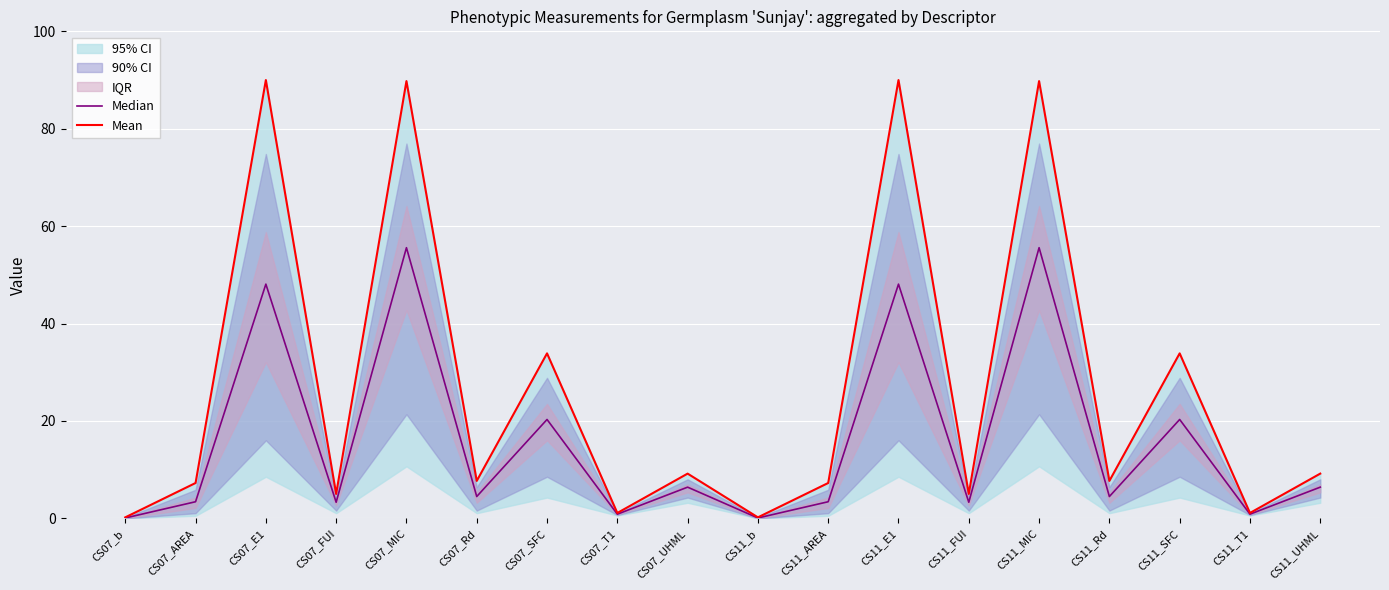

Rank the categories by Mean value from lowest to highest.

CS07_b, CS11_b, CS07_T1, CS11_T1, CS07_FUI, CS11_FUI, CS07_AREA, CS11_AREA, CS07_Rd, CS11_Rd, CS07_UHML, CS11_UHML, CS07_SFC, CS11_SFC, CS07_MIC, CS11_MIC, CS07_E1, CS11_E1